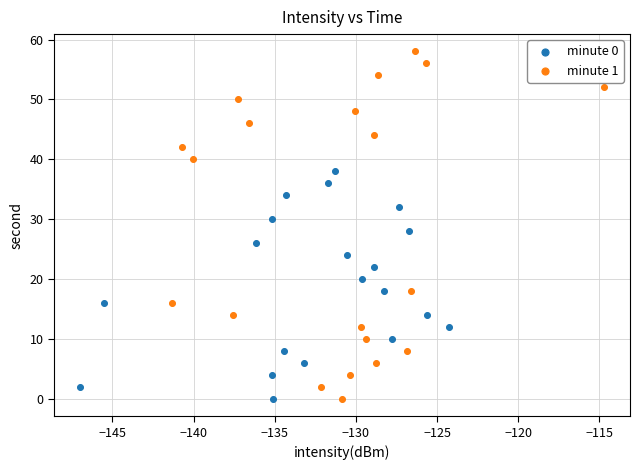

Which series has the largest Y range (max minus min)?

minute 1